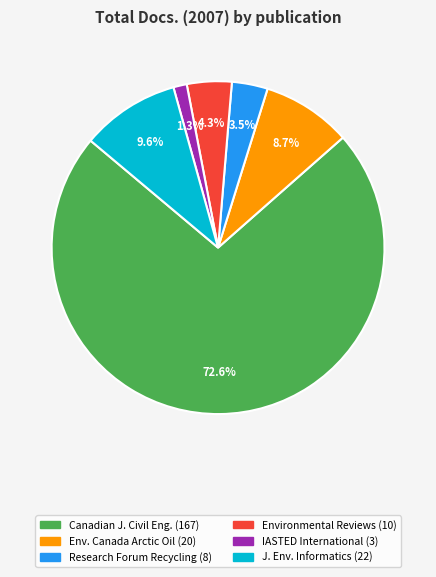

How many slices are in this pie chart?

6